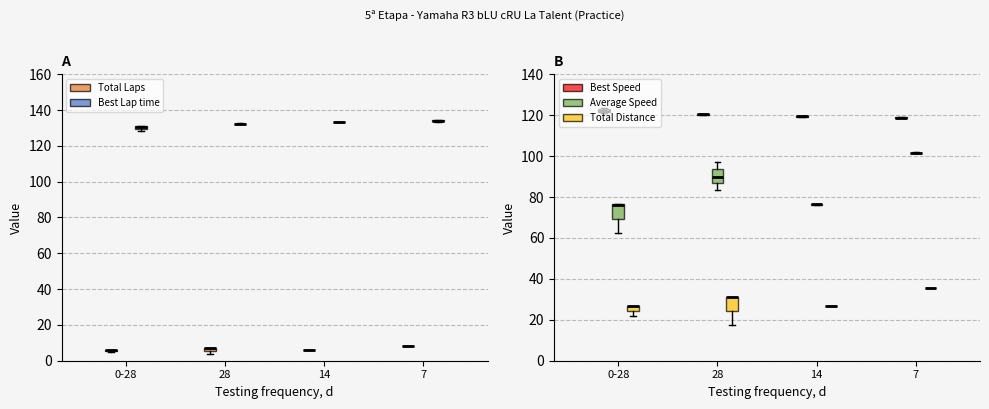

What is the average value of the Best Lap time series?

132.2